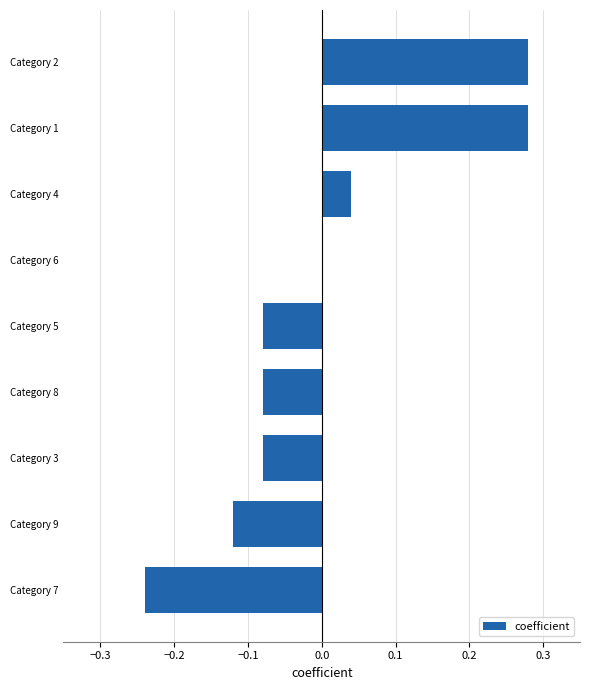

True or false: the data shows 0.5 at Category 2.

False